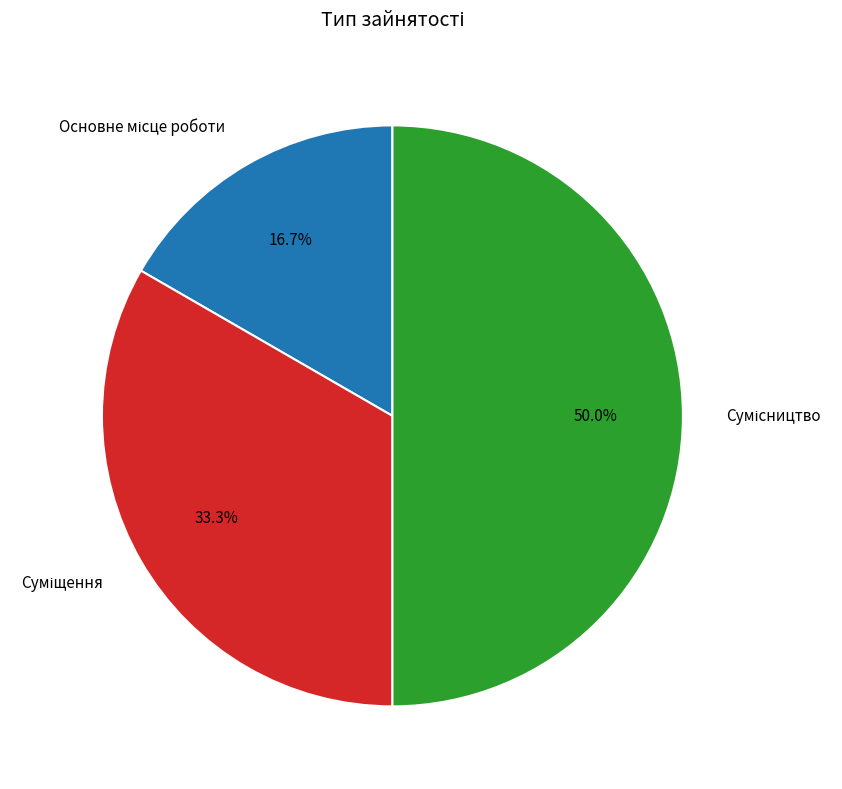

To the nearest percent, what is the difference between the largest and smallest slice percentages?

33%